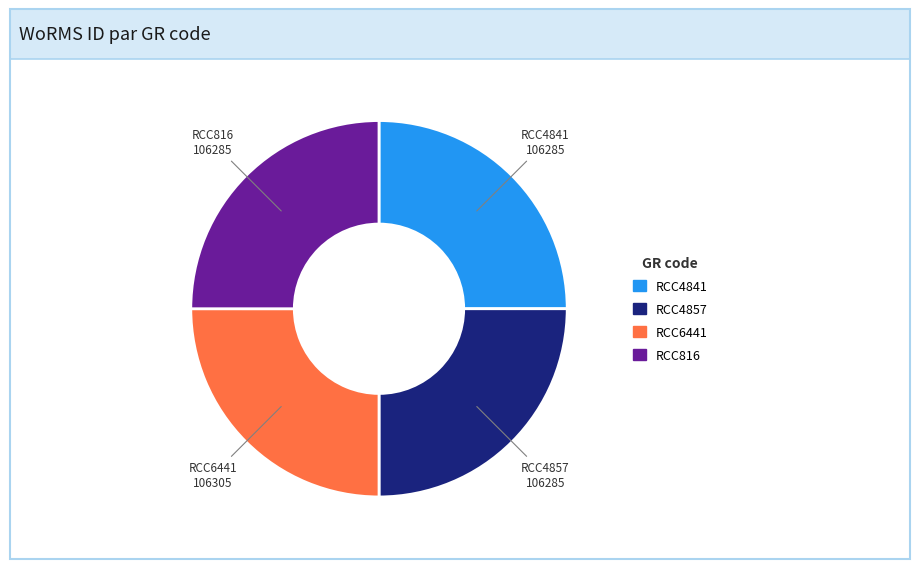

True or false: RCC816 accounts for 30% of the total.

False